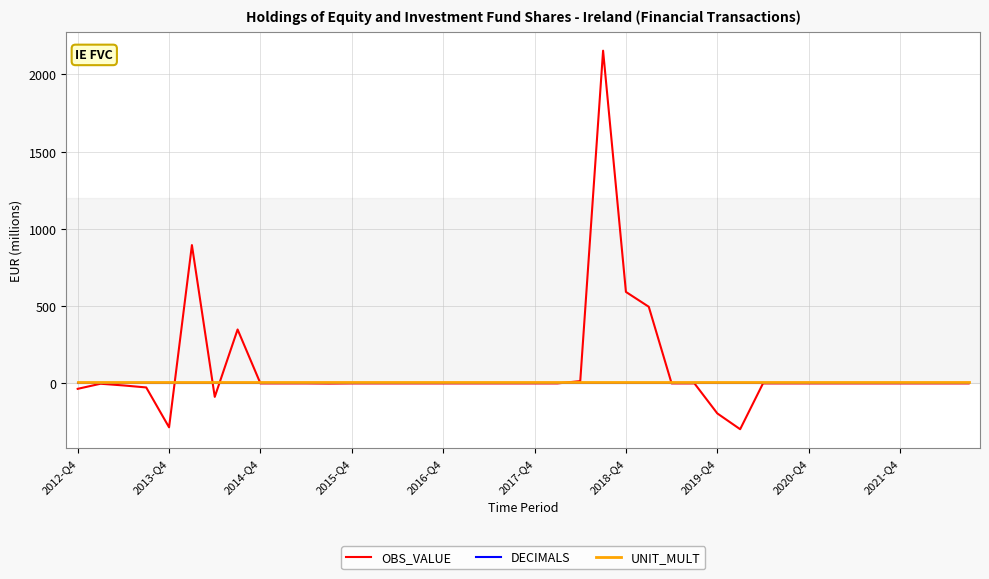

Which series has the widest spread of values?

OBS_VALUE